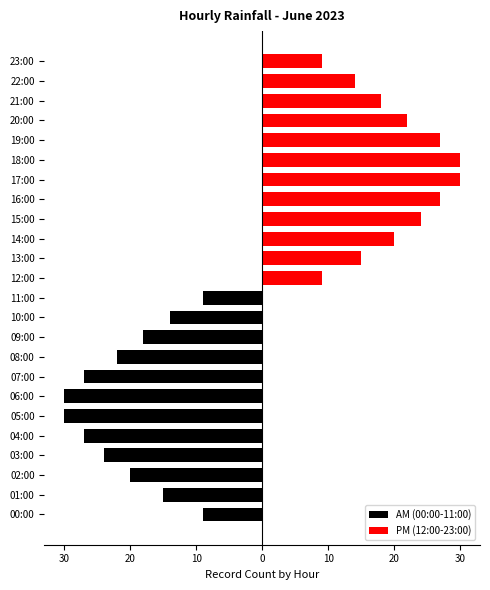

The AM (00:00-11:00) series shows 0 at 23:00. True or false?

True